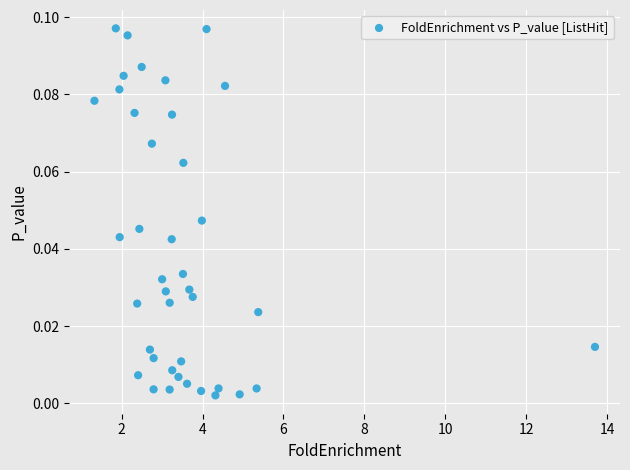

Count the number of points in this scatter plot.

40